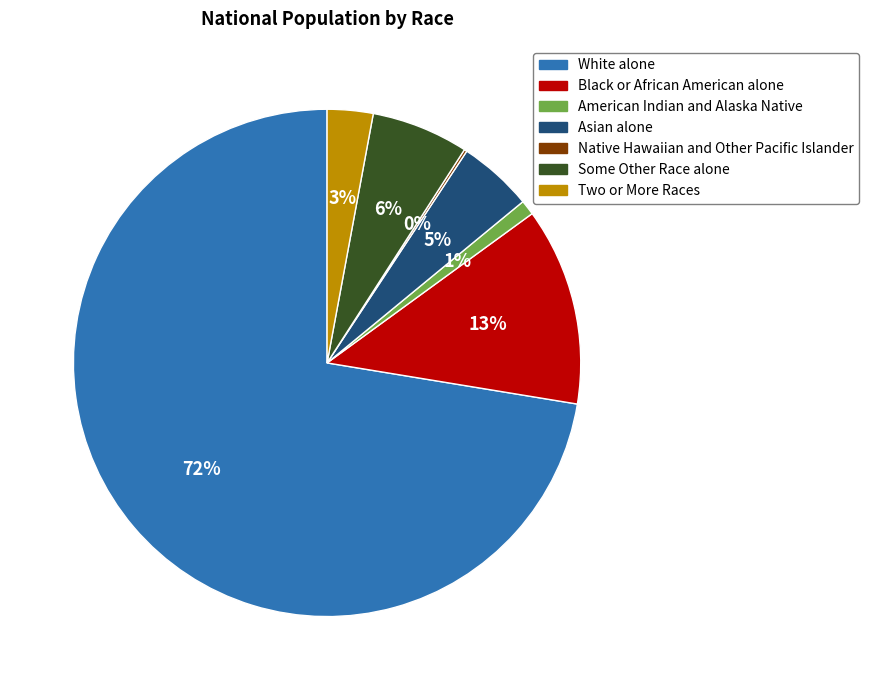

To the nearest percent, what percentage of the pie is American Indian and Alaska Native?

1%